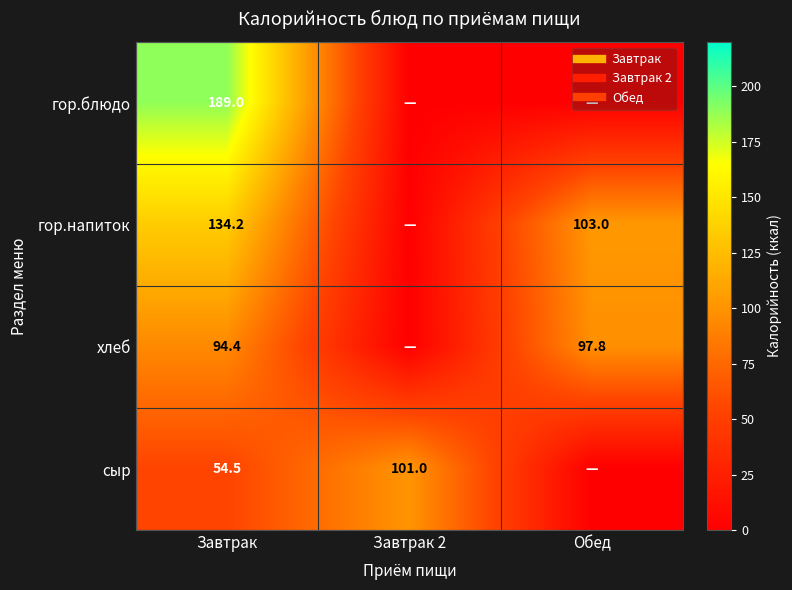

How many categories are shown in the chart?

3